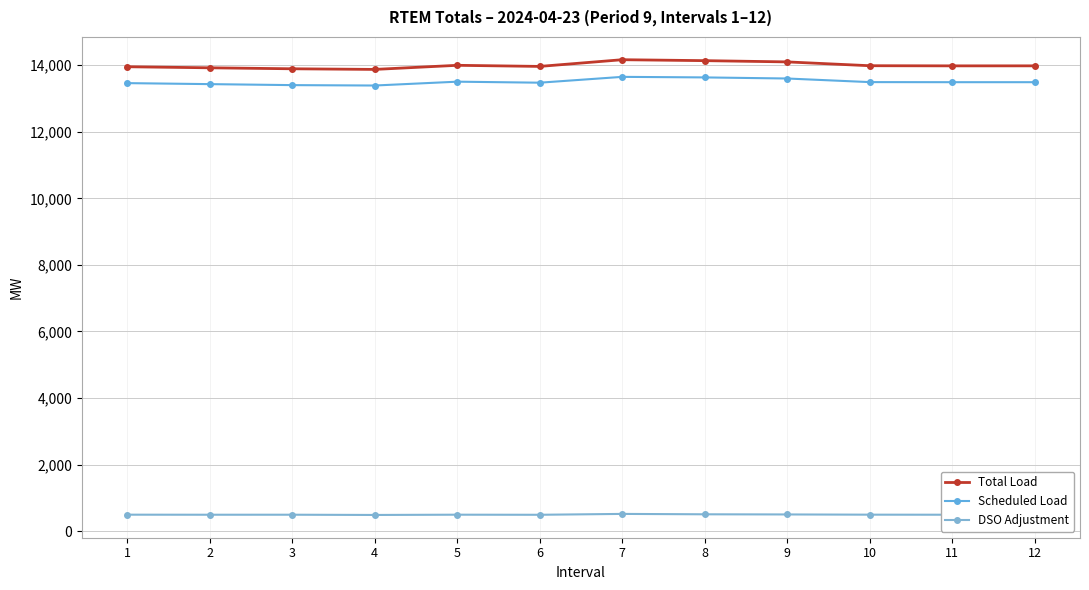

Is it true that Total Load equals 7639.6 at 6?

False